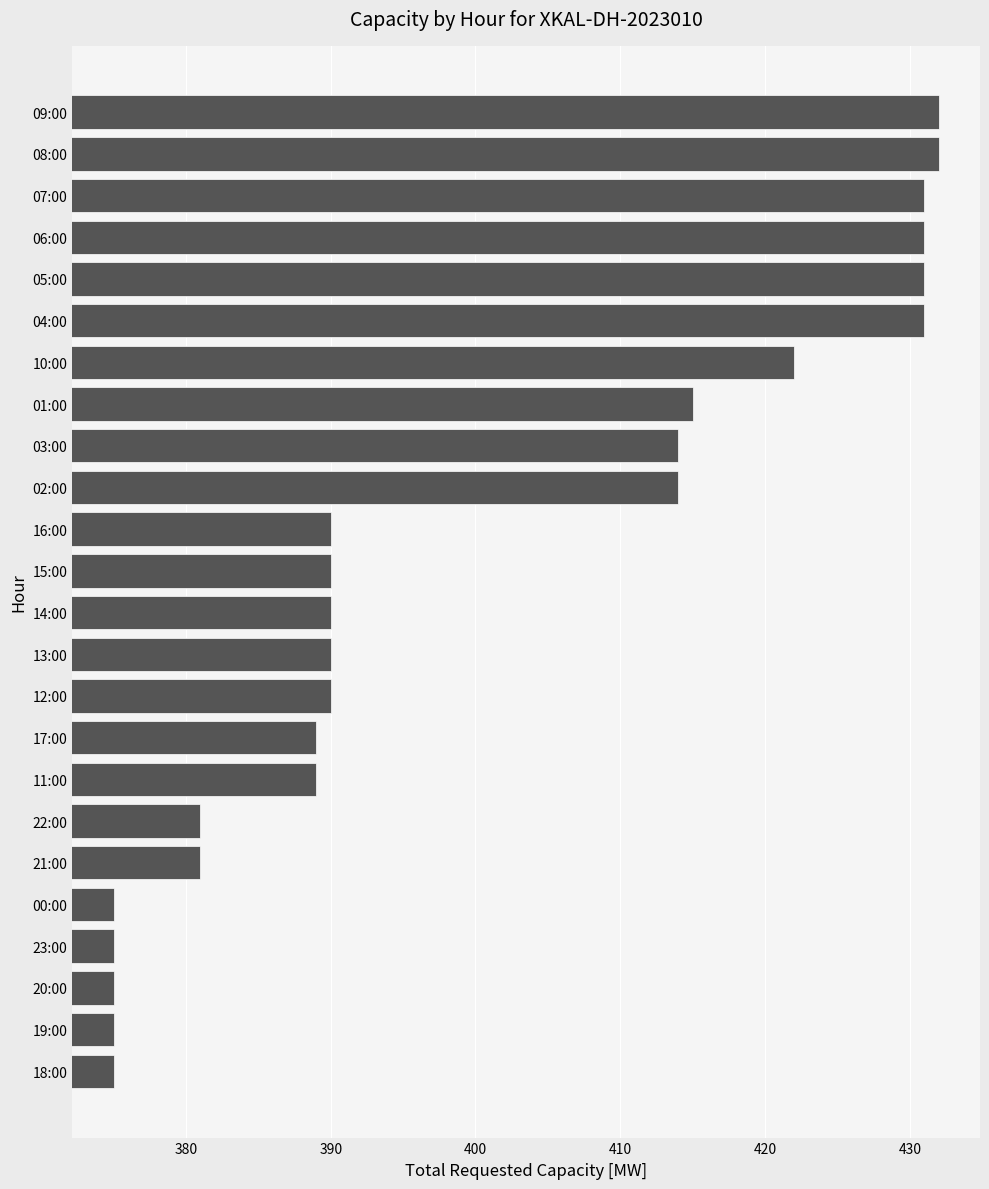

Approximately how many times larger is the value at 02:00 compared to 03:00?

1.0